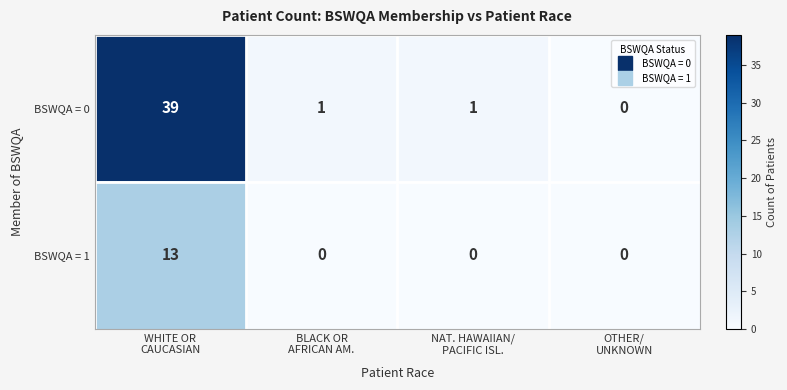

How many BSWQA = 1 values are between 0 and 13?

4